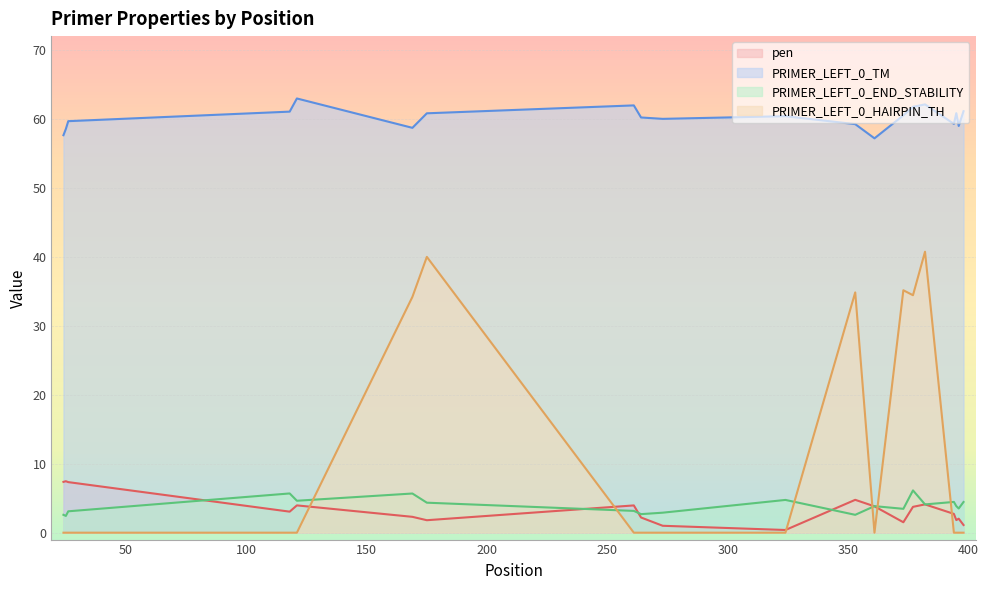

How many interior local peaks does the PRIMER_LEFT_0_END_STABILITY series have?

6